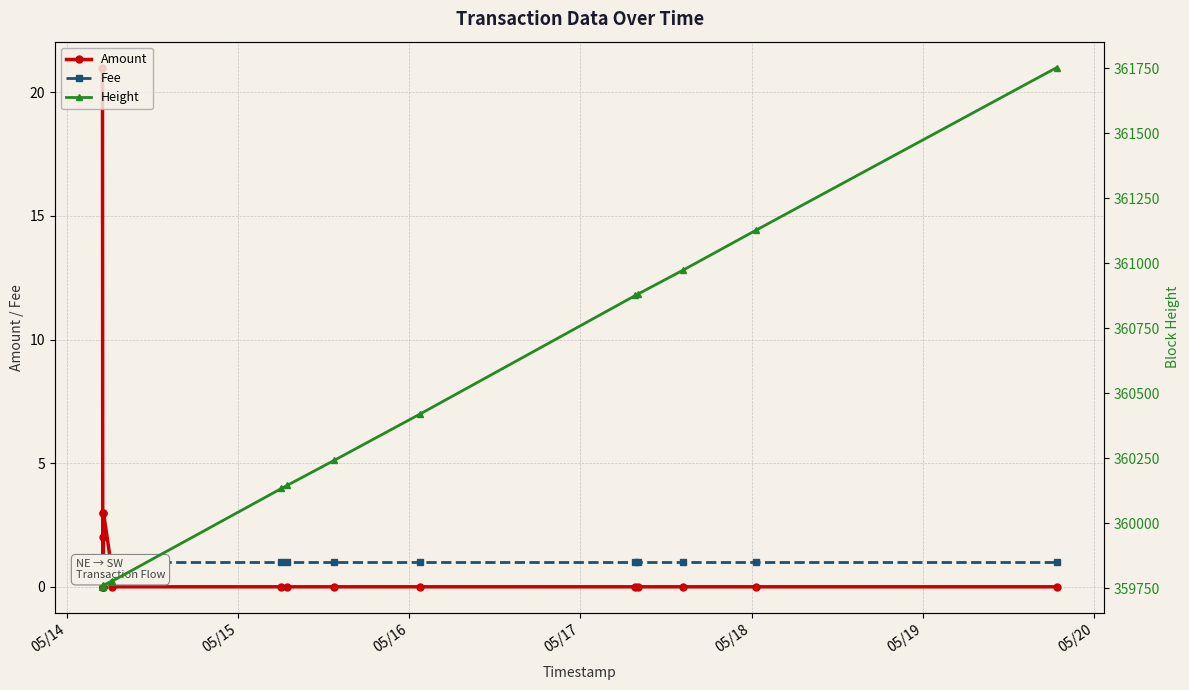

What is the highest value of the Amount series?

21